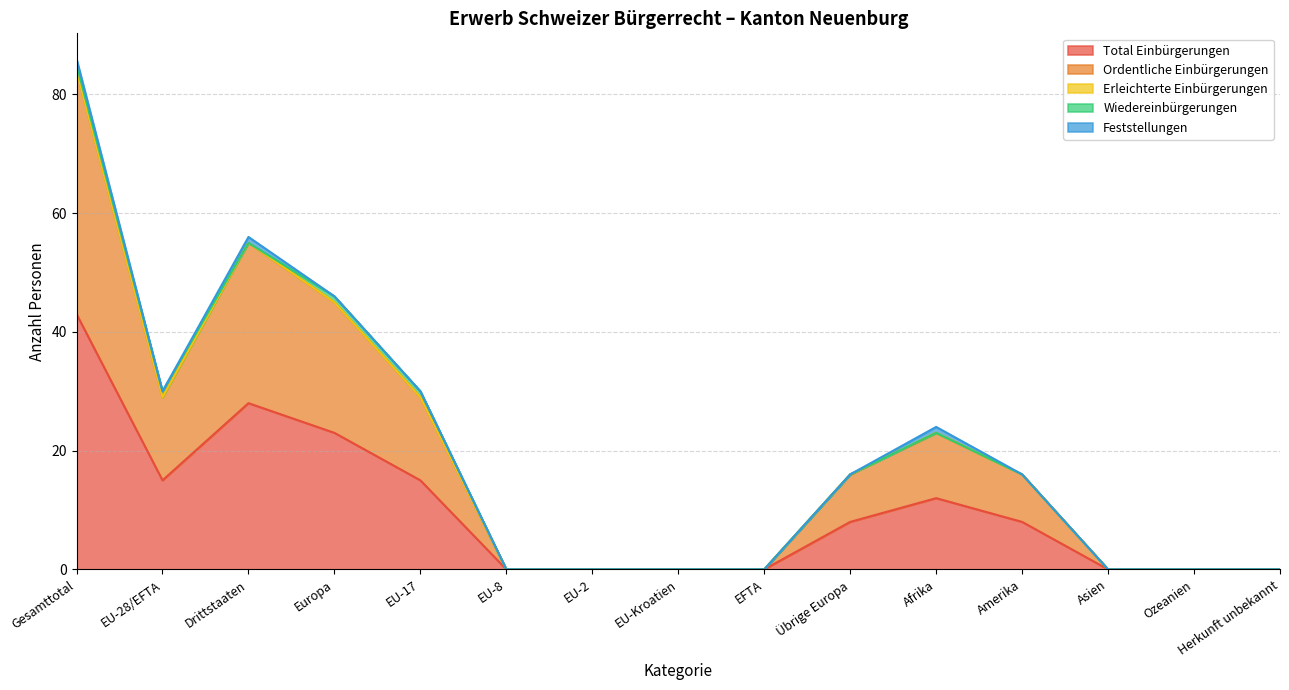

Count the number of categories in the chart.

15